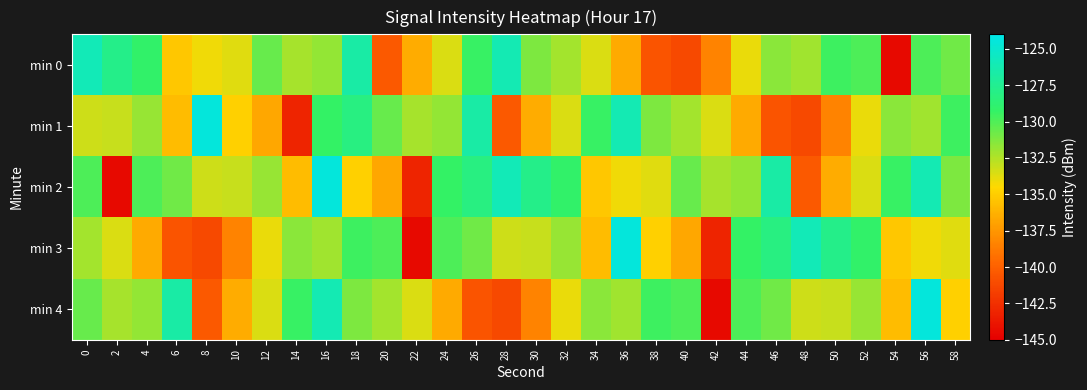

Between 34 and 6, which is larger?

34